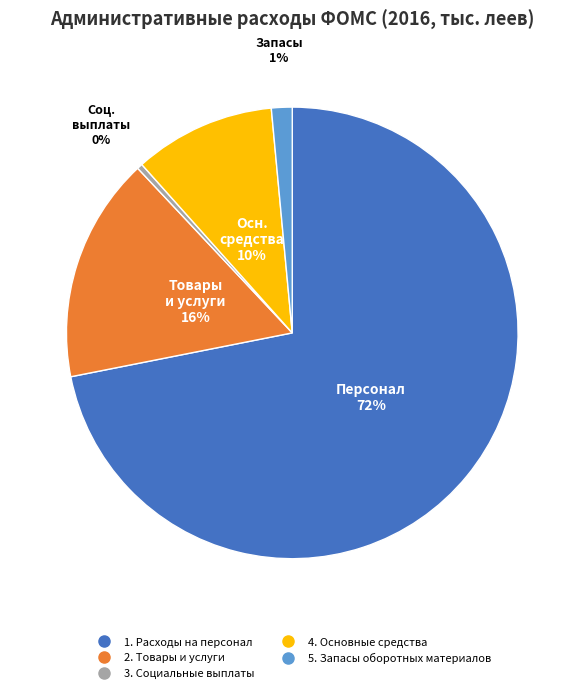

Do 4. Основные средства and 1. Расходы на персонал together represent more than half of the pie?

Yes